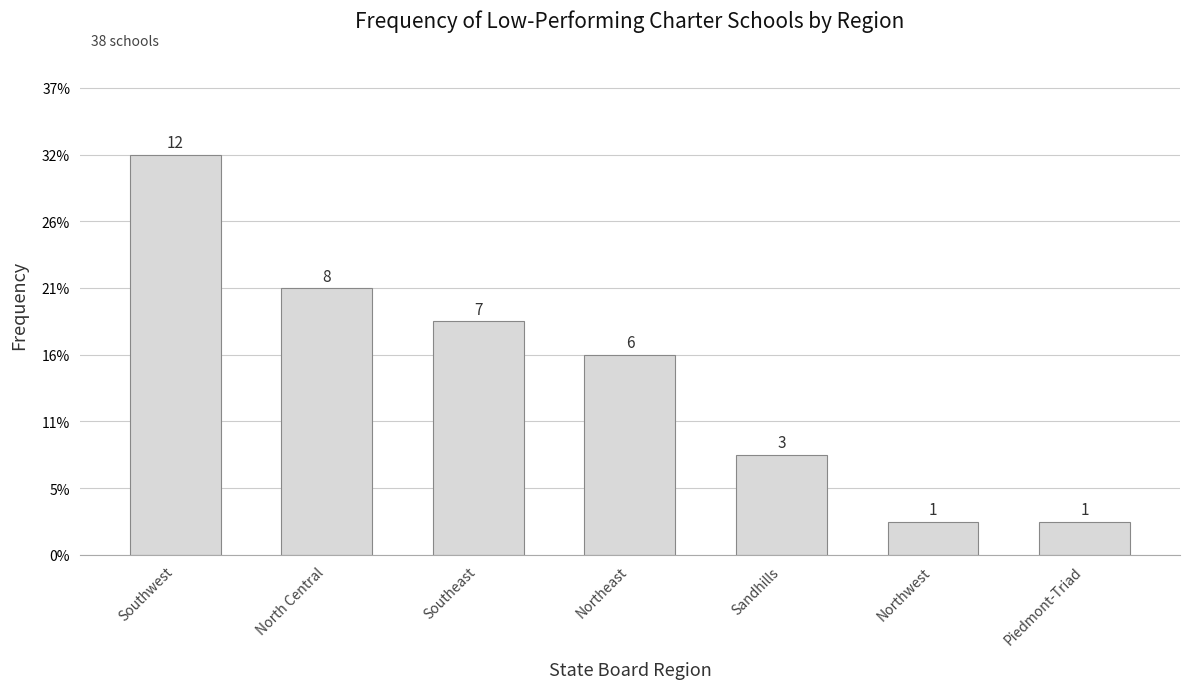

True or false: the data shows 7 at Southeast.

True